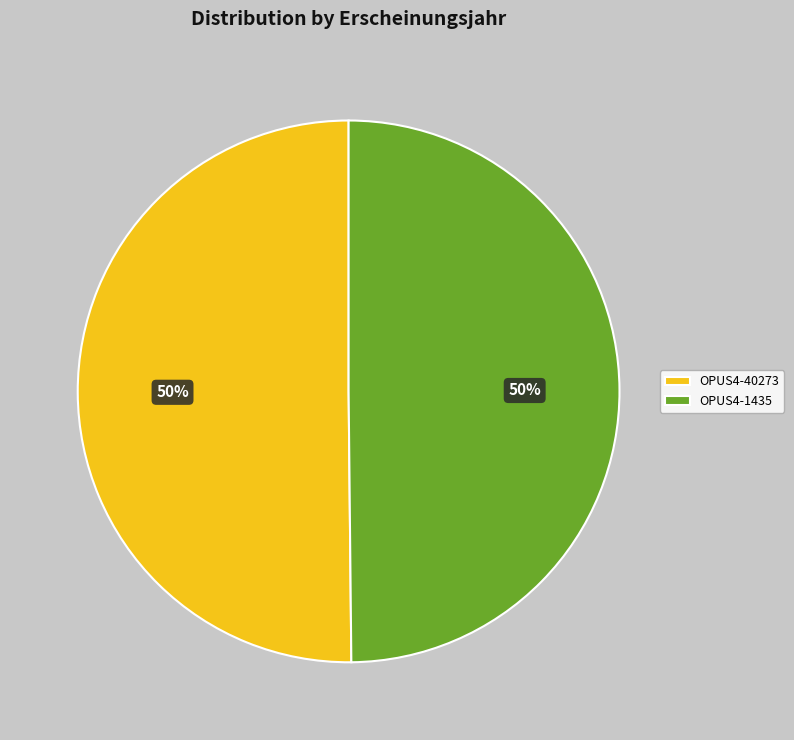

Count the number of slices in the pie.

2